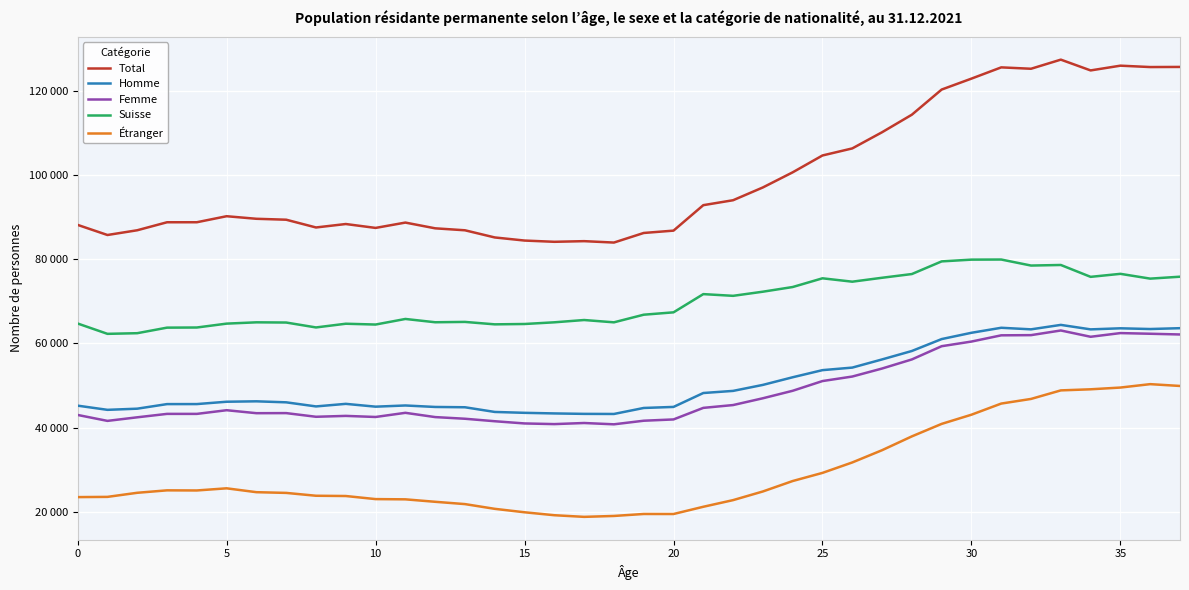

Which series has the widest spread of values?

Total